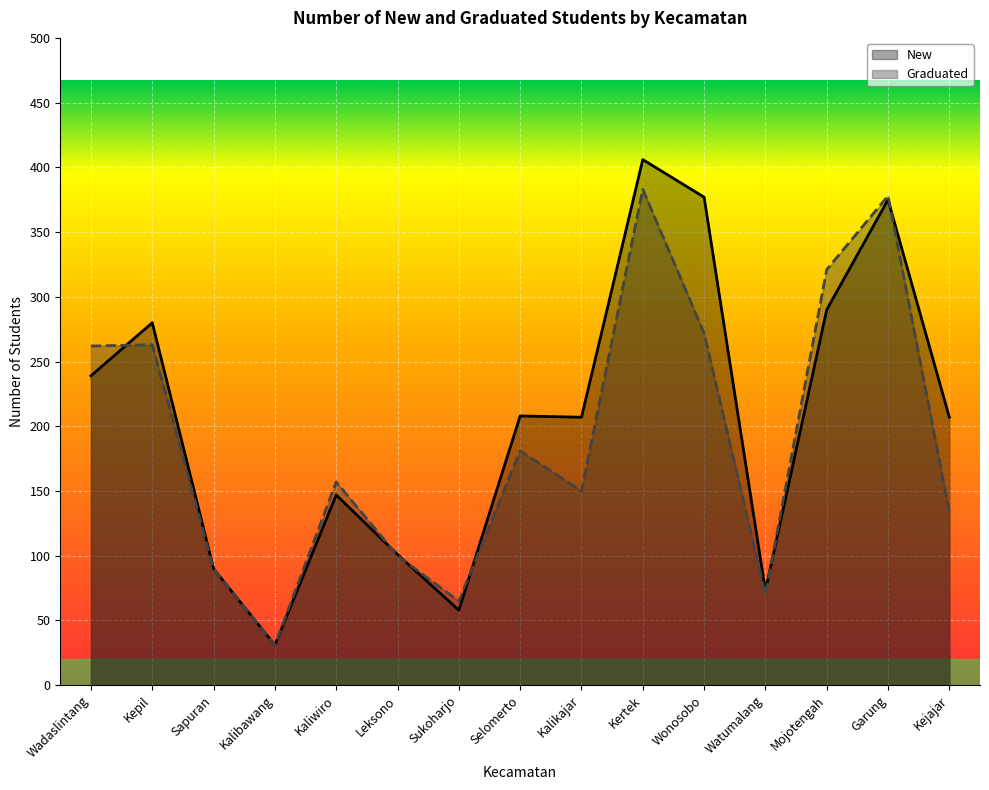

Is it true that Graduated equals 65 at Sukoharjo?

True